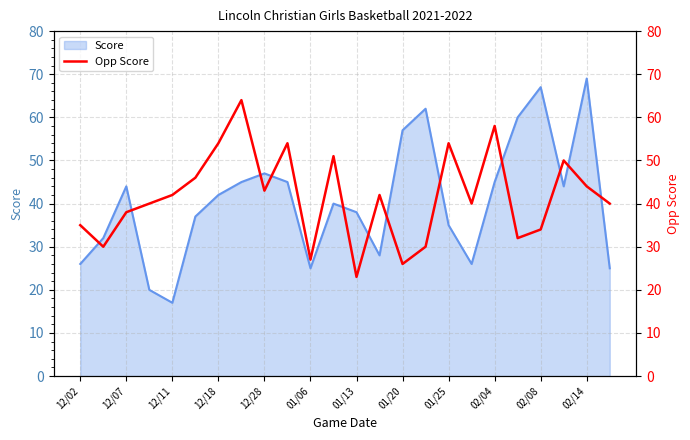

What is the minimum value for Score?

17